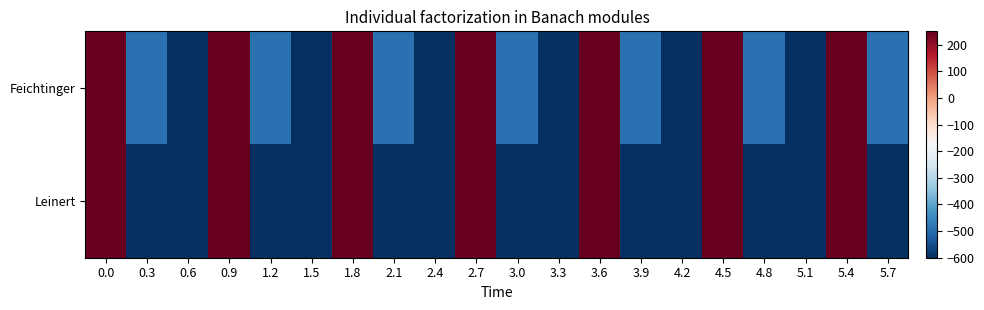

Reading right to left, transcribe all the data shown in this chart.

Feichtinger: 5.7=-491.4	5.4=250.0	5.1=-600.0	4.8=-491.4	4.5=250.0	4.2=-600.0	3.9=-491.4	3.6=250.0	3.3=-600.0	3.0=-491.4	2.7=250.0	2.4=-600.0	2.1=-491.4	1.8=250.0	1.5=-600.0	1.2=-491.4	0.9=250.0	0.6=-600.0	0.3=-491.4	0.0=250.0
Leinert: 5.7=-600.0	5.4=250.0	5.1=-600.0	4.8=-600.0	4.5=250.0	4.2=-600.0	3.9=-600.0	3.6=250.0	3.3=-600.0	3.0=-600.0	2.7=250.0	2.4=-600.0	2.1=-600.0	1.8=250.0	1.5=-600.0	1.2=-600.0	0.9=250.0	0.6=-600.0	0.3=-600.0	0.0=250.0